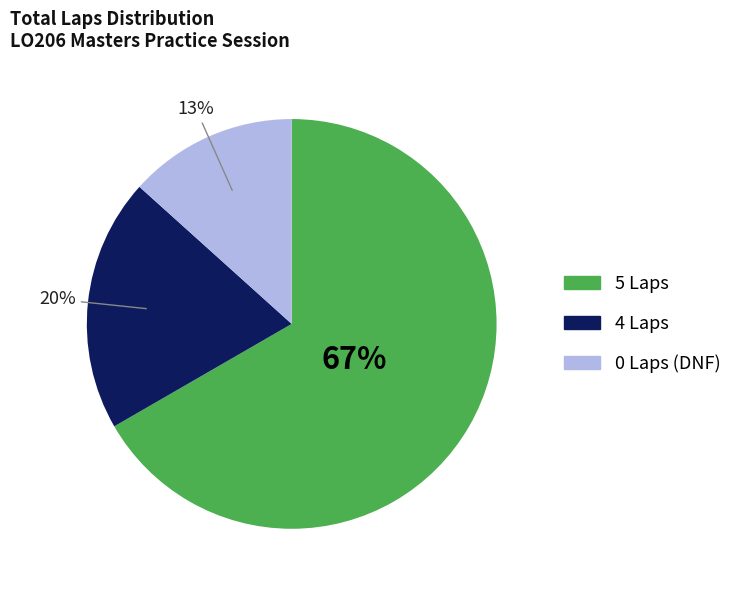

To the nearest percent, what is the average slice percentage?

33%